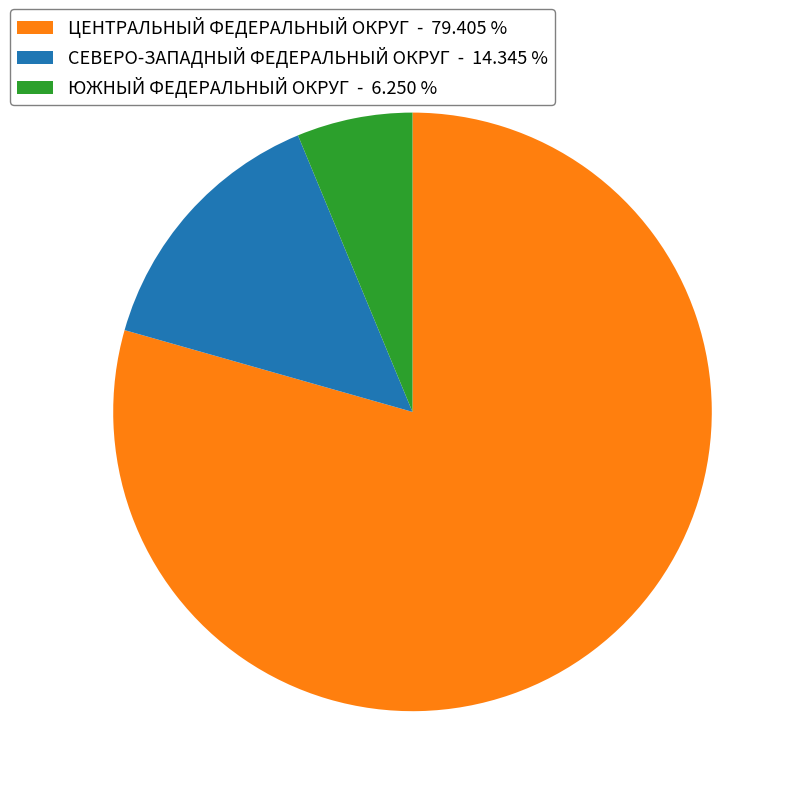

Is the sum of ЦЕНТРАЛЬНЫЙ ФЕДЕРАЛЬНЫЙ ОКРУГ - 79.405 % and СЕВЕРО-ЗАПАДНЫЙ ФЕДЕРАЛЬНЫЙ ОКРУГ - 14.345 % greater than half?

Yes